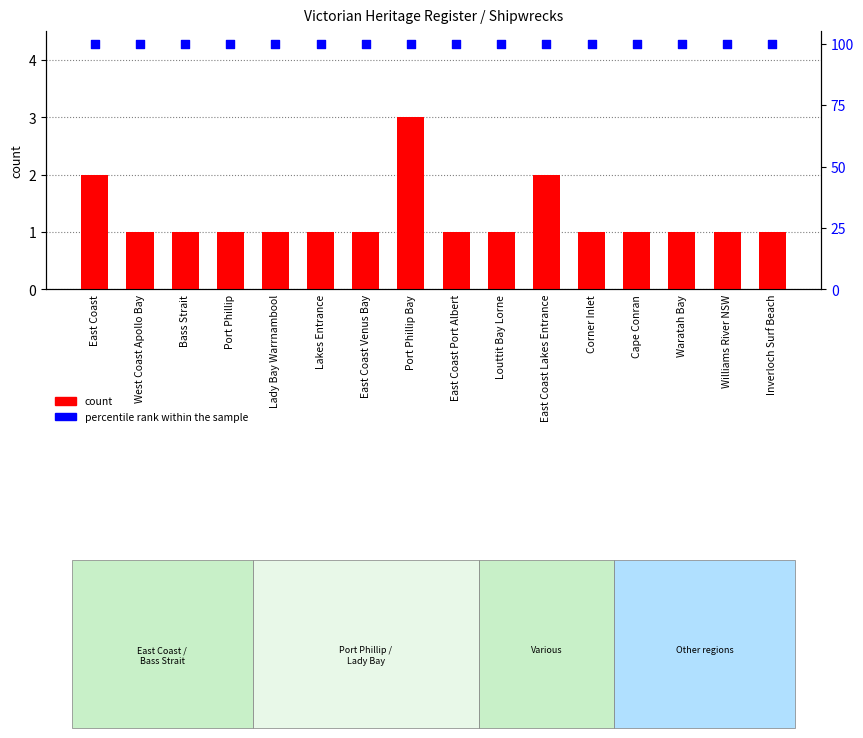

Which series contains the lowest Y value?

count